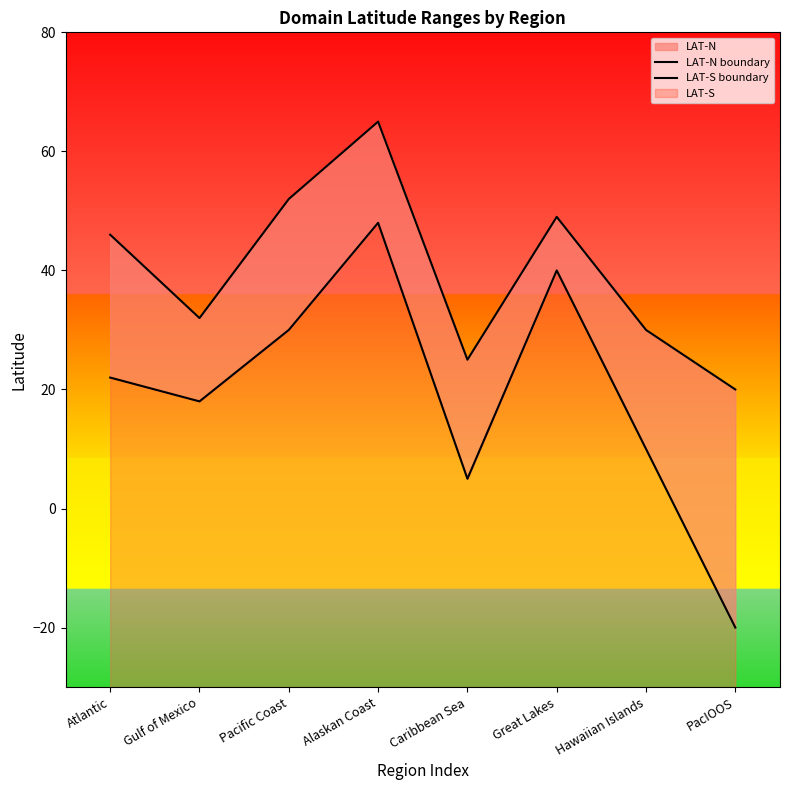

Which series has the largest total across all categories?

LAT-N boundary